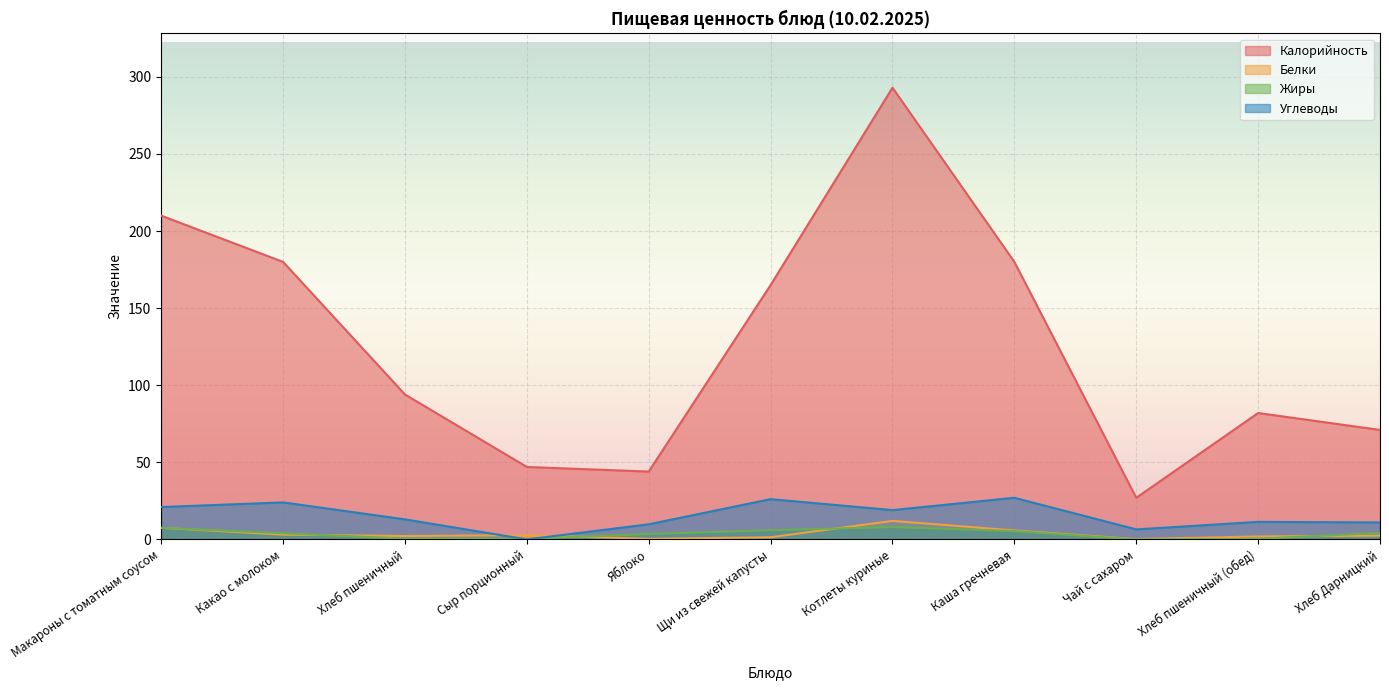

What position from the left is Чай с сахаром?

9